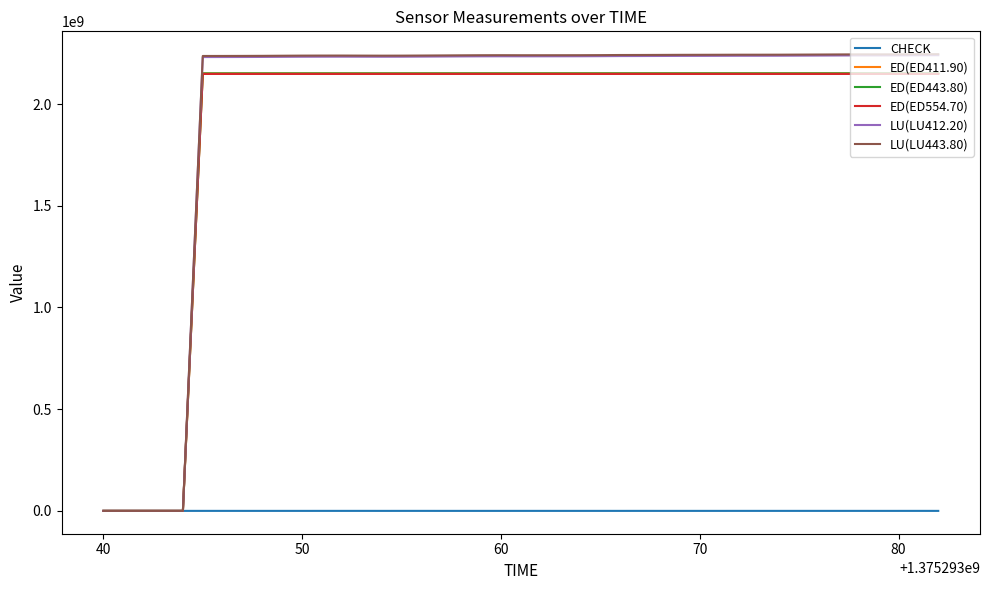

Which series has the largest range (max minus min)?

LU(LU443.80)